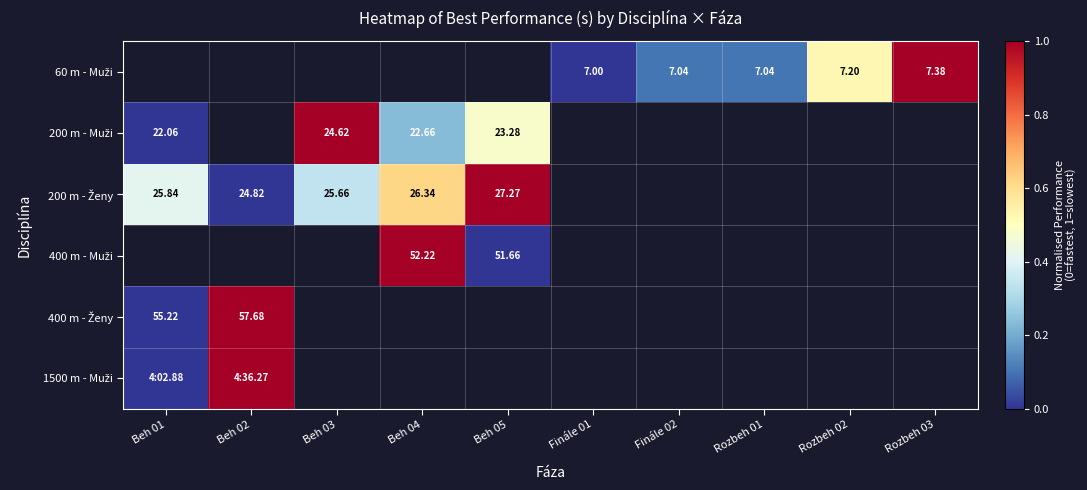

Which category has the lowest value across all series?

Finále 01